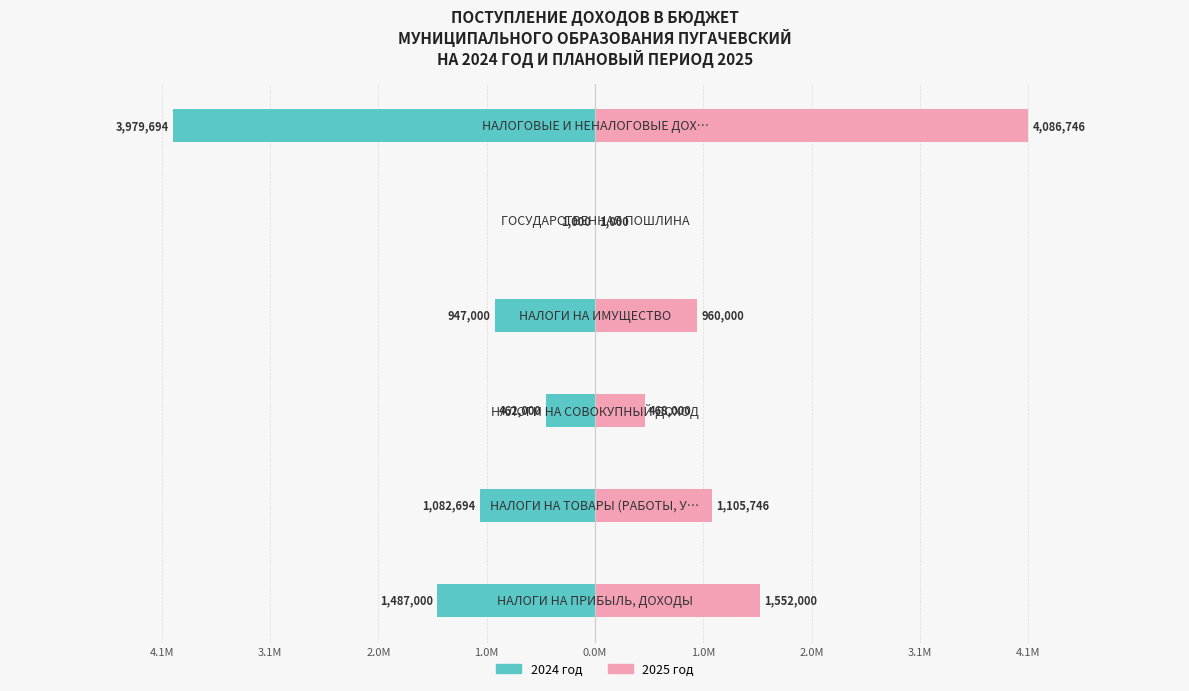

How many values in the 2024 год series exceed -947000?

2